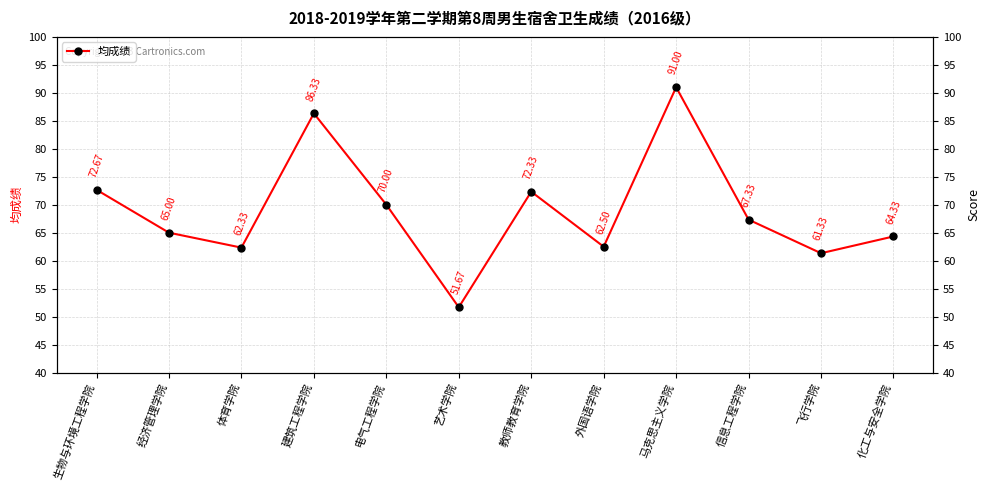

List the labels in order of value, smallest first.

艺术学院, 飞行学院, 体育学院, 外国语学院, 化工与安全学院, 经济管理学院, 信息工程学院, 电气工程学院, 教师教育学院, 生物与环境工程学院, 建筑工程学院, 马克思主义学院